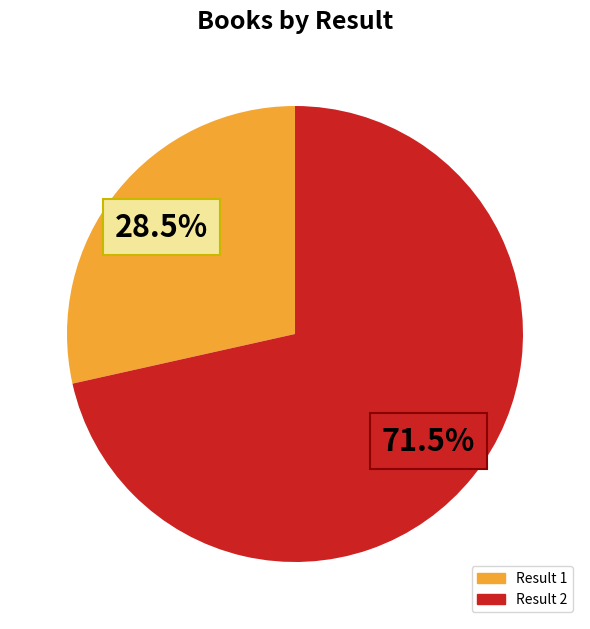

Is there a majority slice in this chart?

Yes